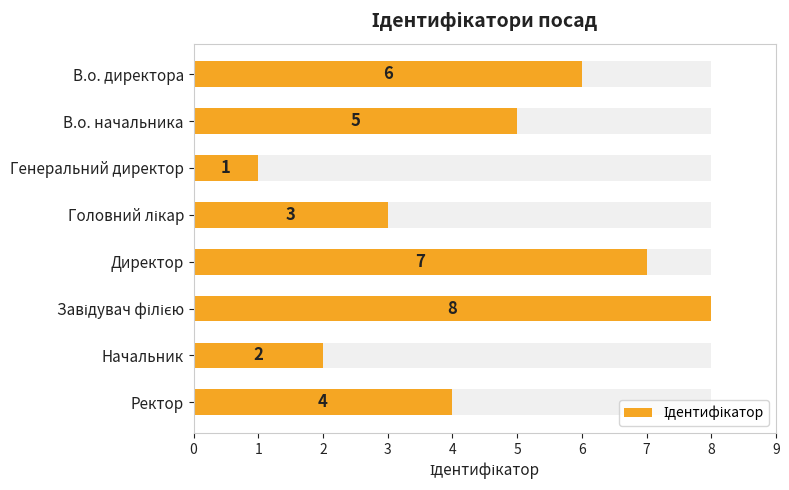

What is the difference between the maximum and minimum values?

7